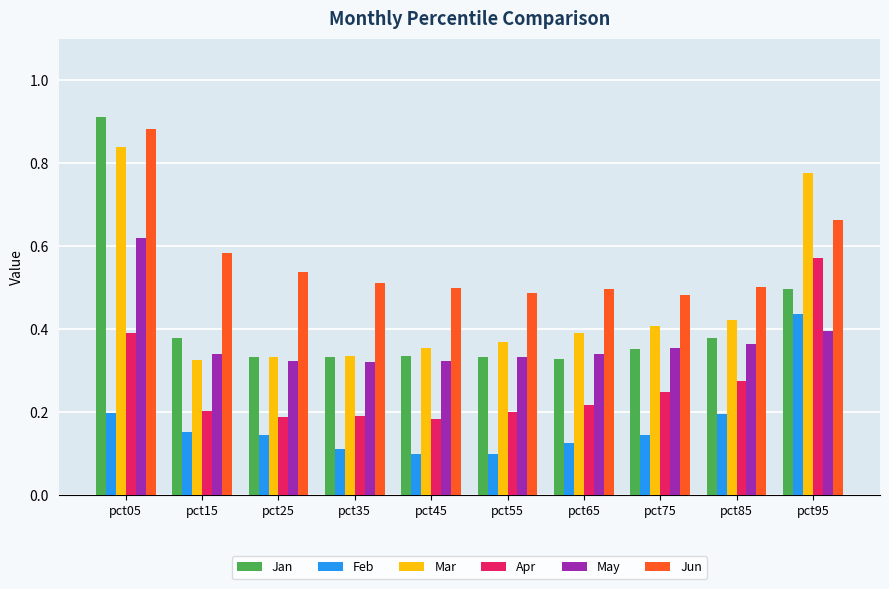

True or false: Jun has a value of 0.5 at pct25.

True